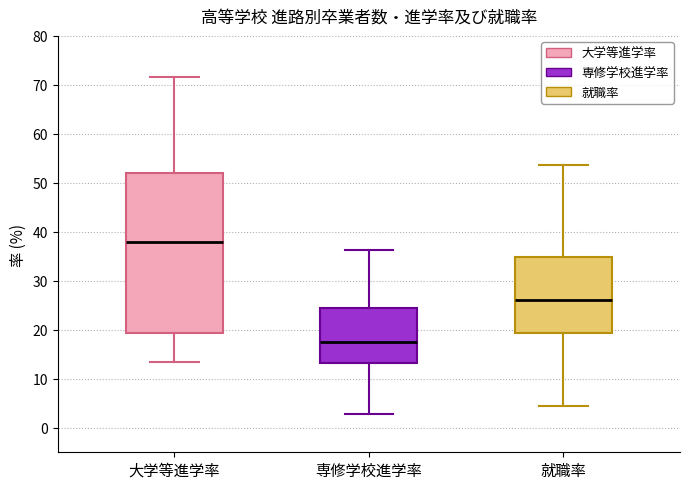

Which box has the highest median line?

大学等進学率